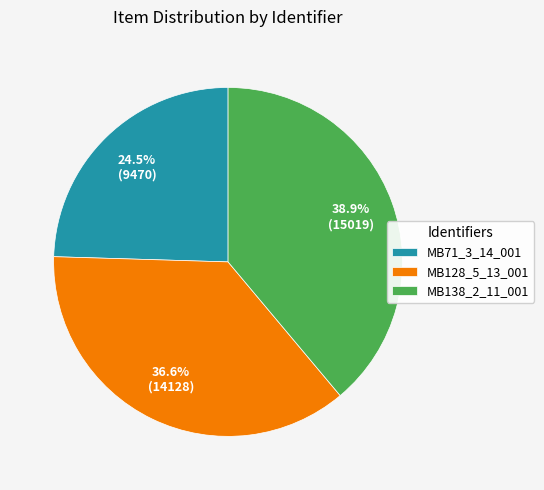

True or false: MB128_5_13_001 accounts for 42% of the total.

False